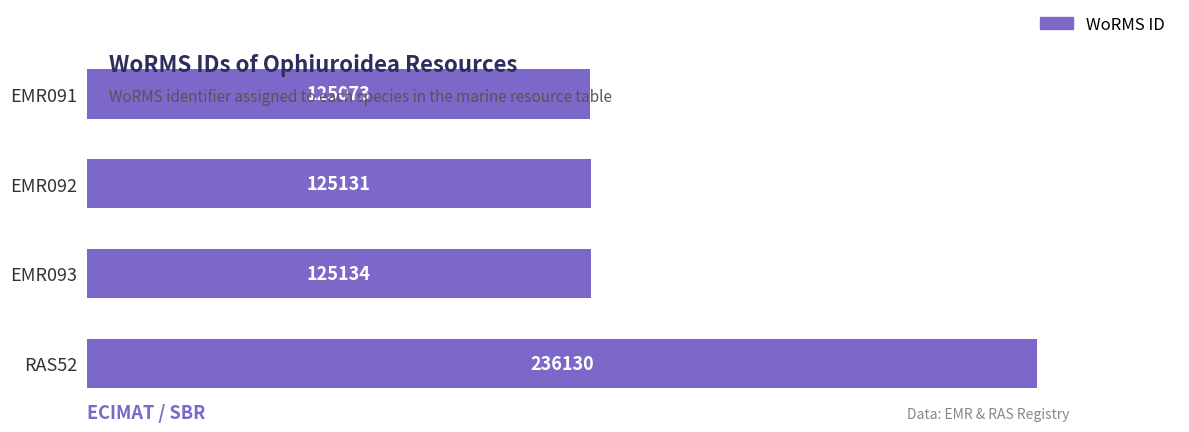

Reading top to bottom, list all the values displayed in this chart.

125073	125131	125134	236130